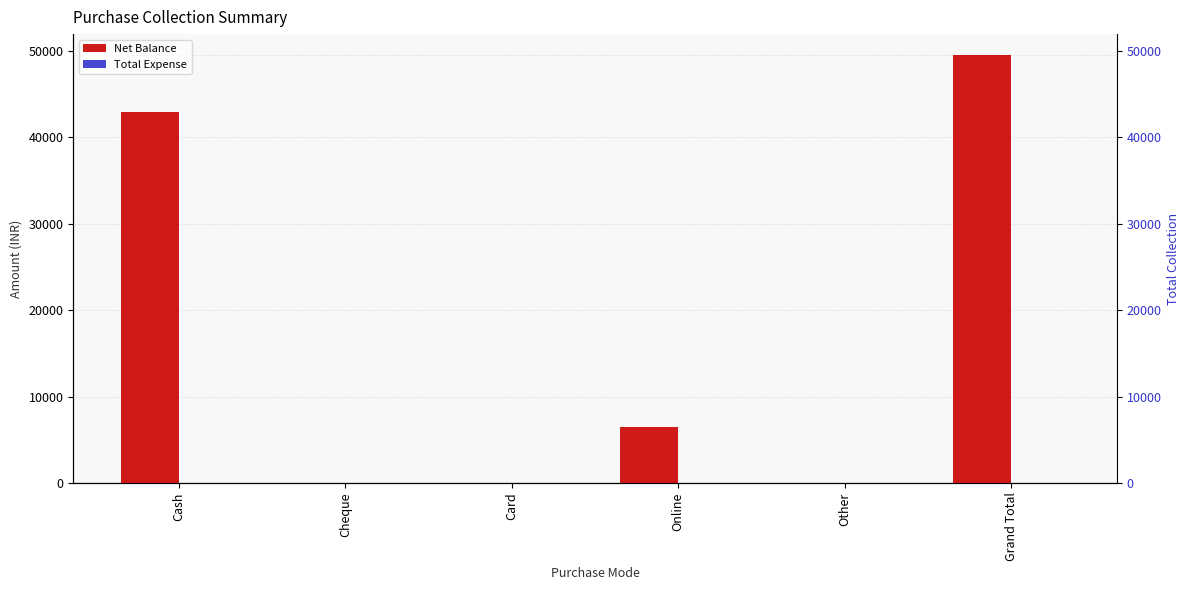

Reading left to right, what are all the values shown in this chart?

Net Balance: 43000	0	0	6499	0	49499
Total Expense: 0	0	0	0	0	0